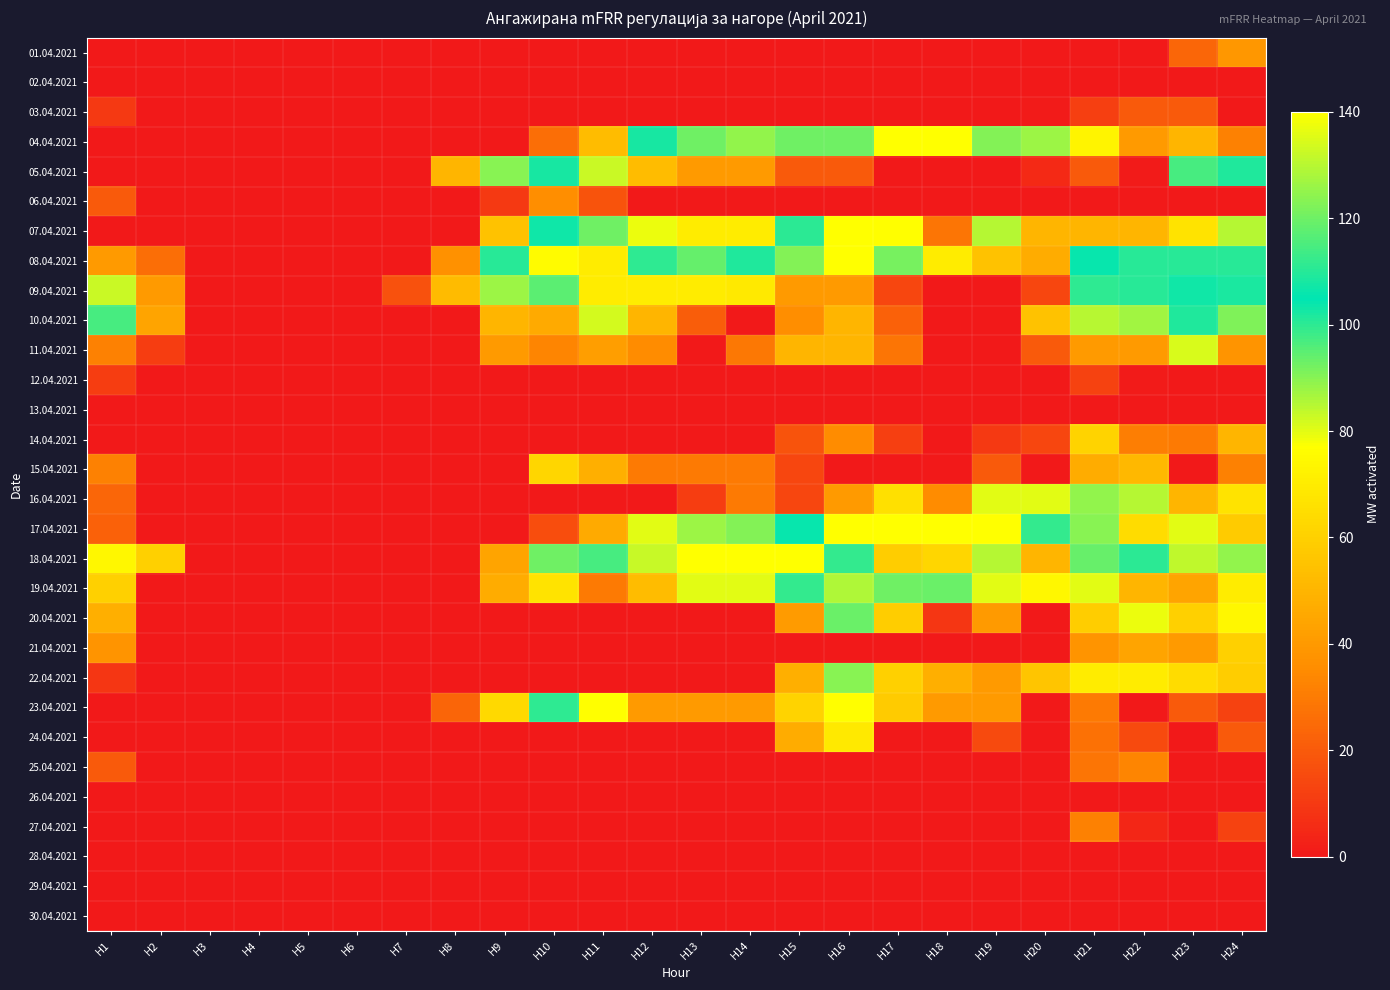

Which series changed the most between H2 and H20?

17.04.2021